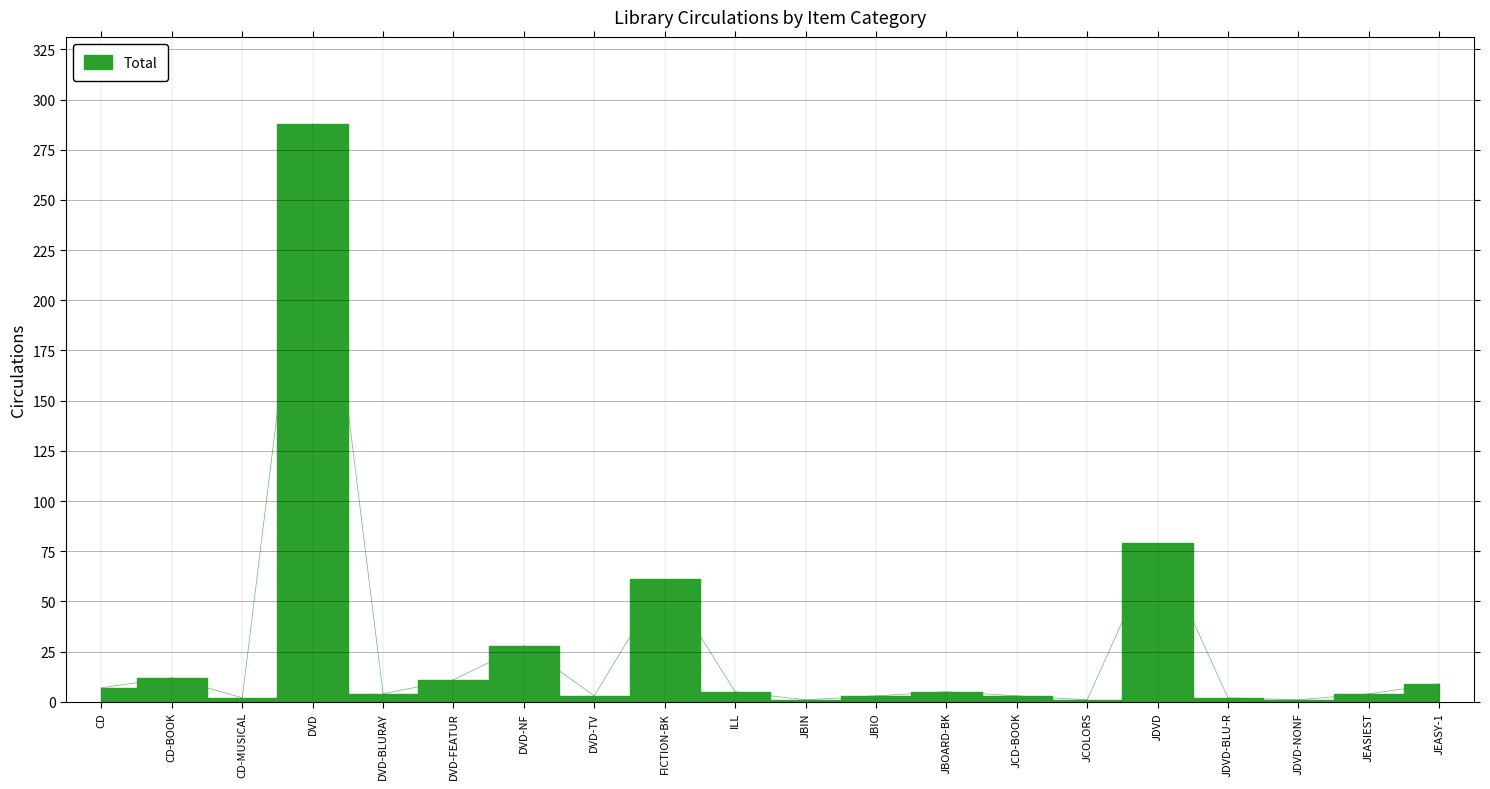

The value at JEASY-1 is 6. True or false?

False